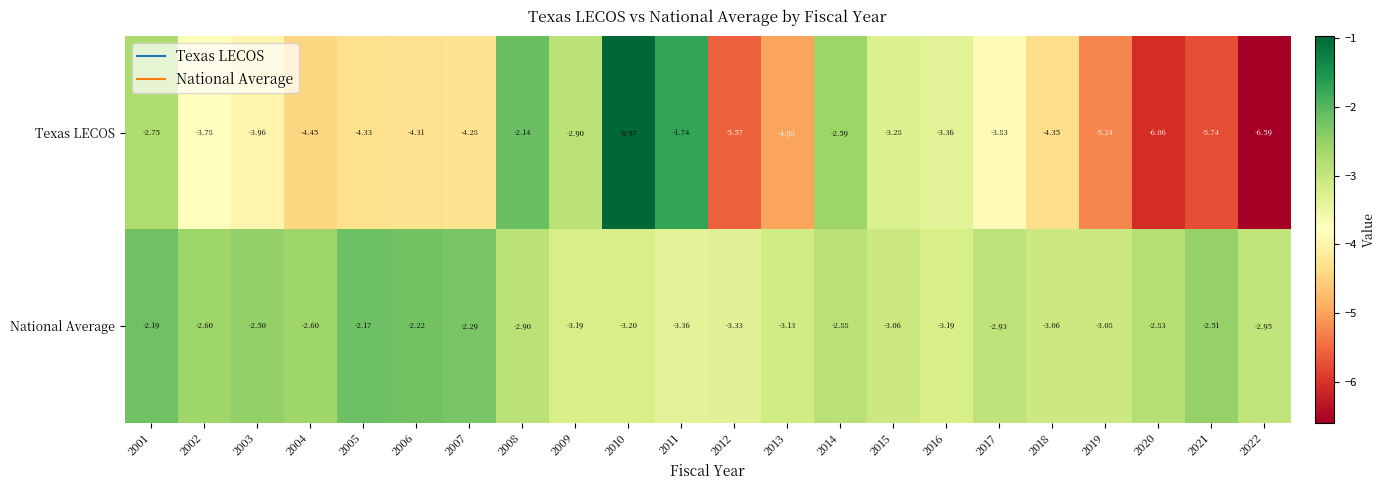

How many series are shown in this chart?

2